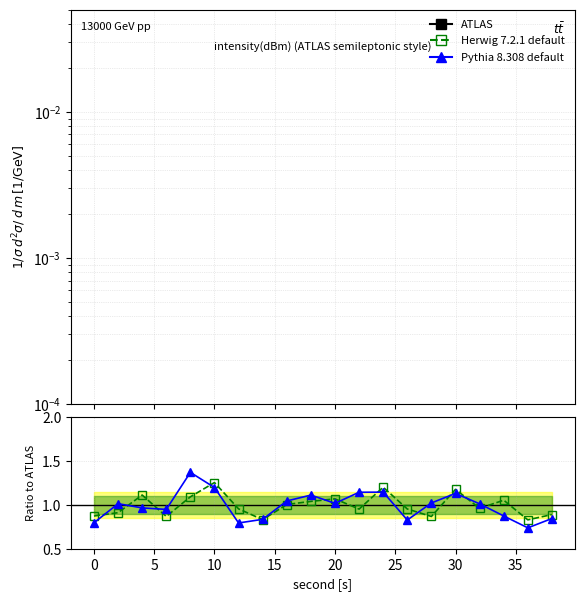

True or false: ATLAS and Herwig 7.2.1 default cross at least once.

True